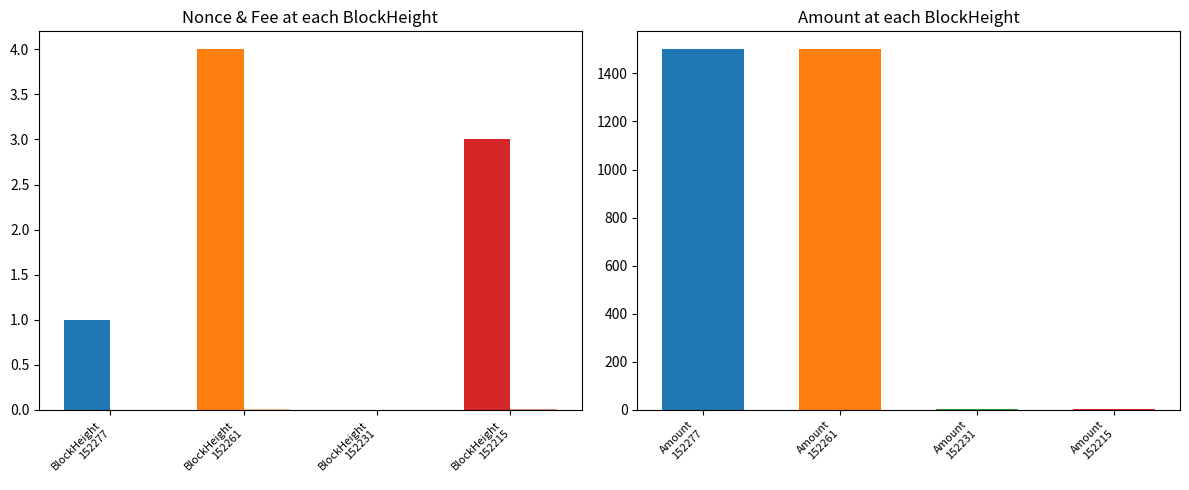

What is the value of the Amount bar at the 1st from the left?

1500.0